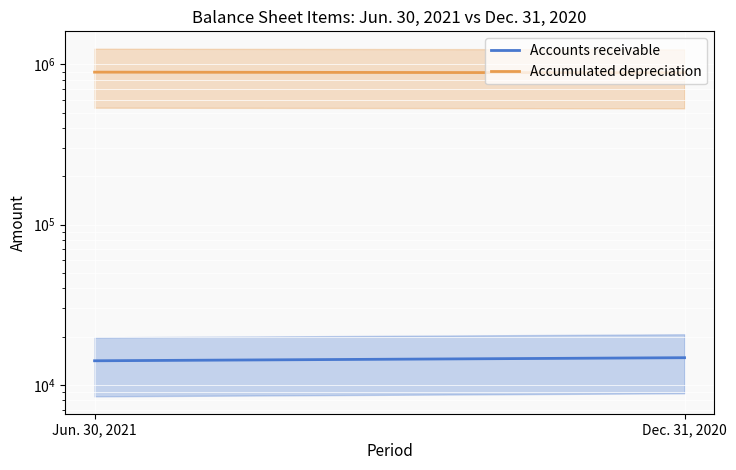

Is it true that Accumulated depreciation equals 411927 at Jun. 30, 2021?

False